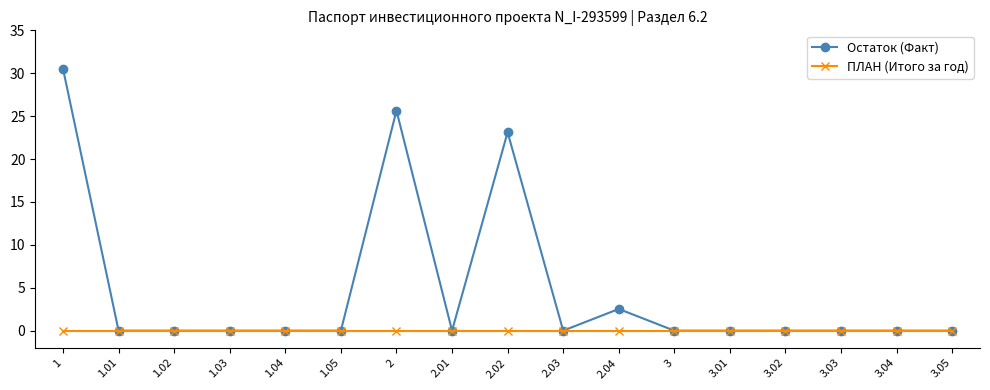

Is it true that Остаток (Факт) equals 10.4 at 3.03?

False